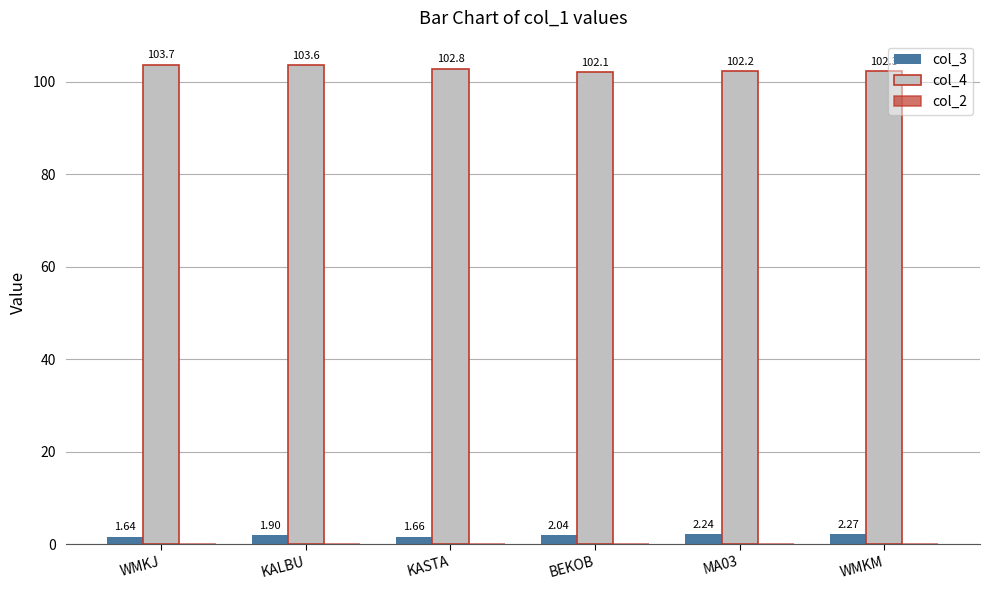

Rank the series by their maximum value, from highest to lowest.

col_4, col_3